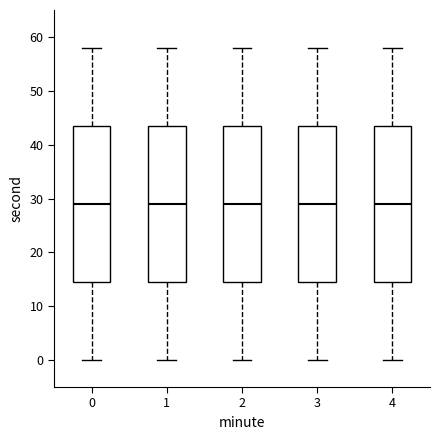

Where does the lower whisker of the box at x = 2 end on the y-axis? The values are not printed on the chart, so give them approximately, as read against the axis.

0